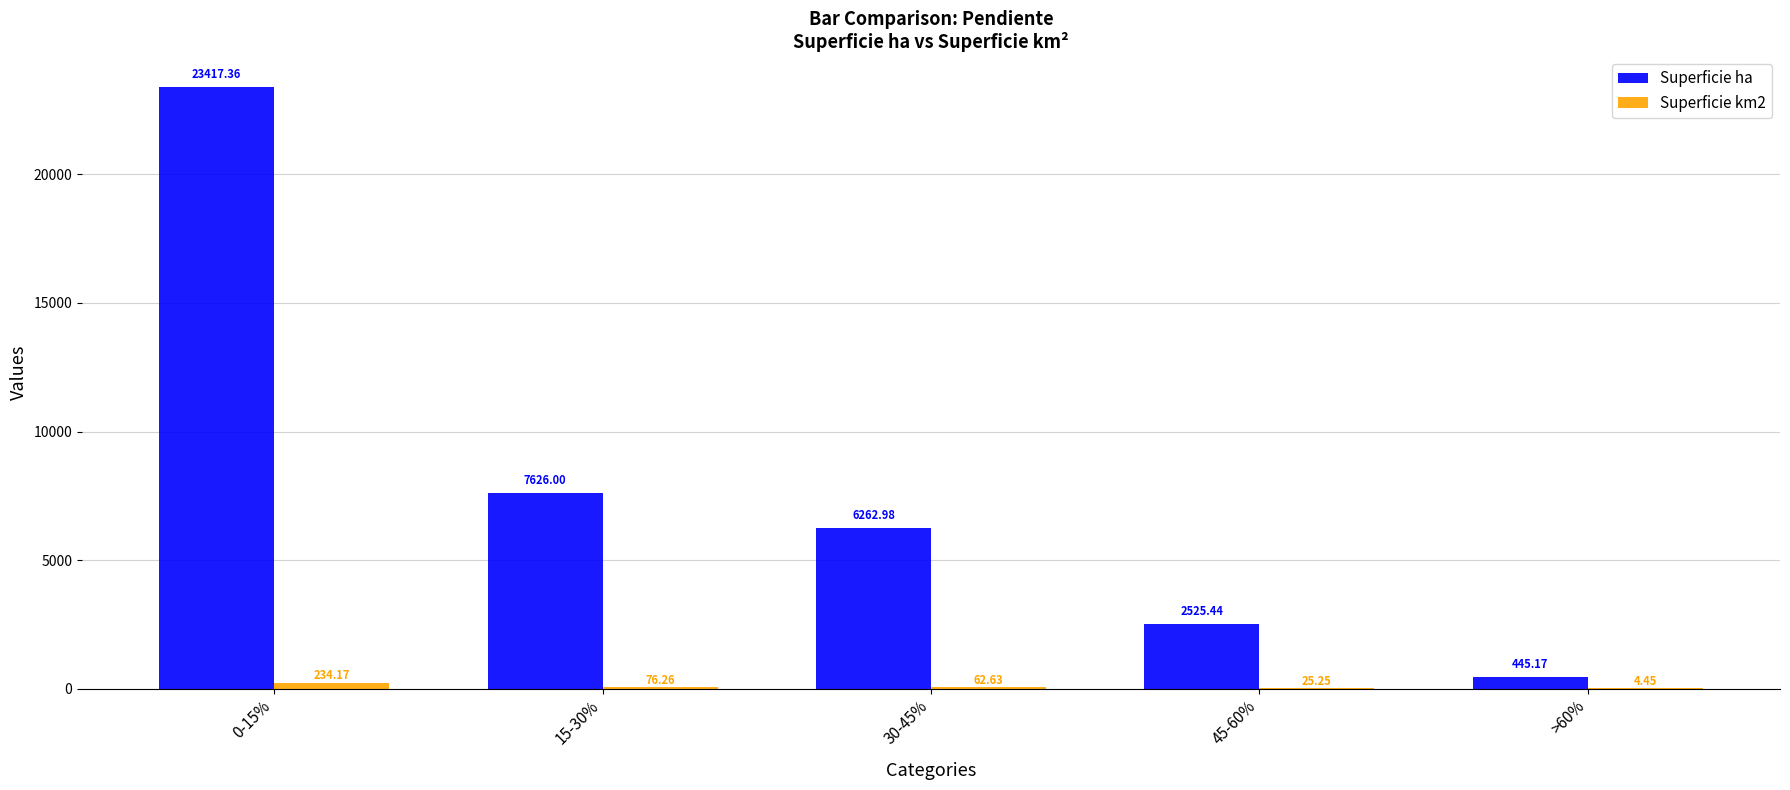

At which label is Superficie ha closest to 11931?

15-30%